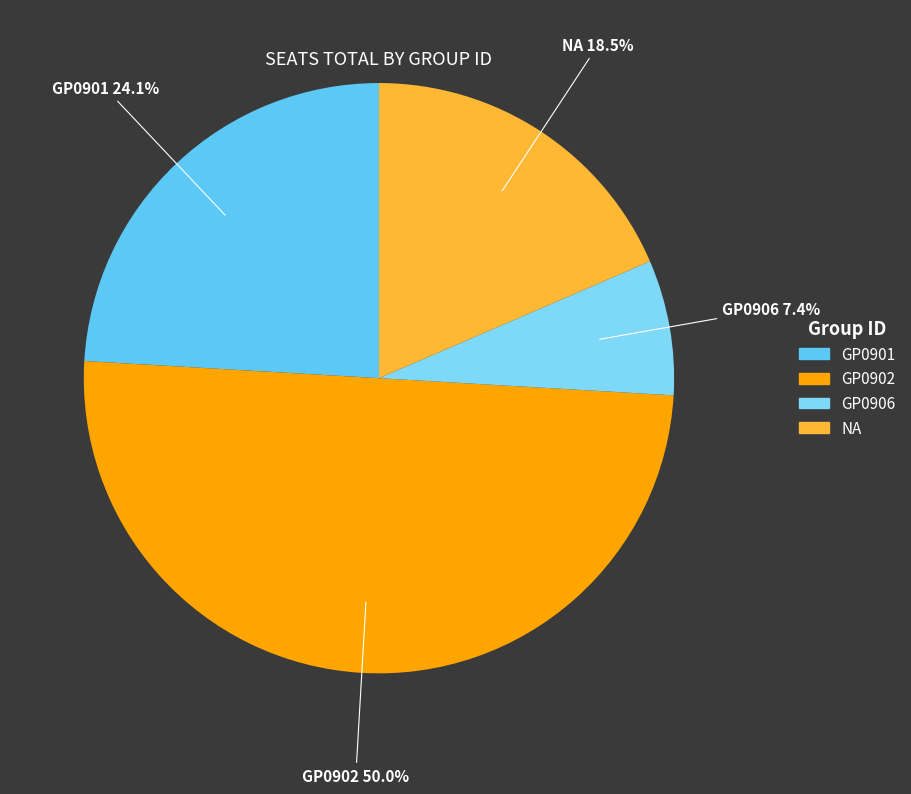

Rank the categories by value from lowest to highest.

GP0906, NA, GP0901, GP0902